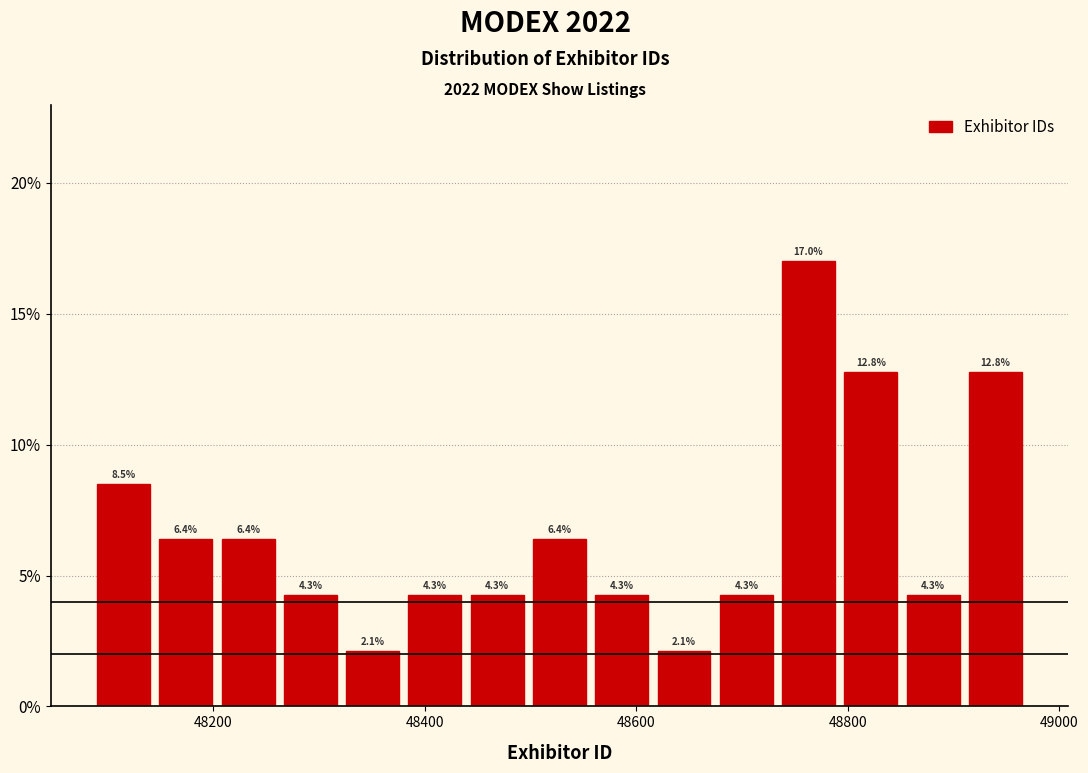

Around what value on the x-axis is the tallest bar? Give the approximate position of its centre, as read against the axis.

48760